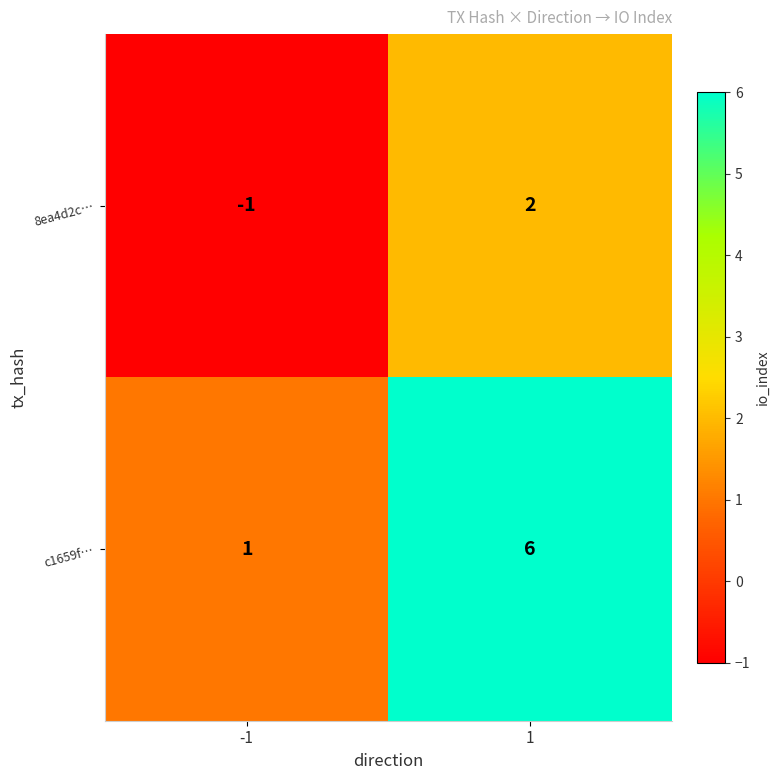

What is the greatest value displayed?

6